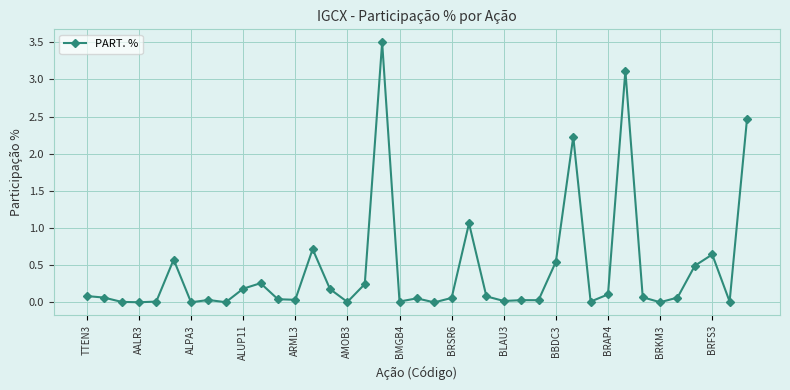

What is the sum of all values?

17.1